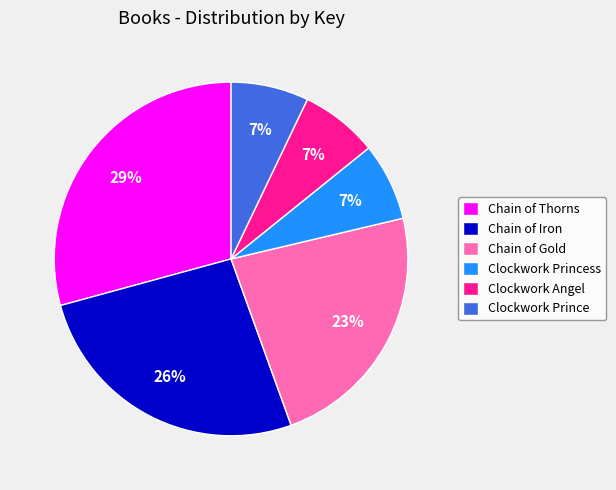

Is Chain of Iron the majority of the pie?

No